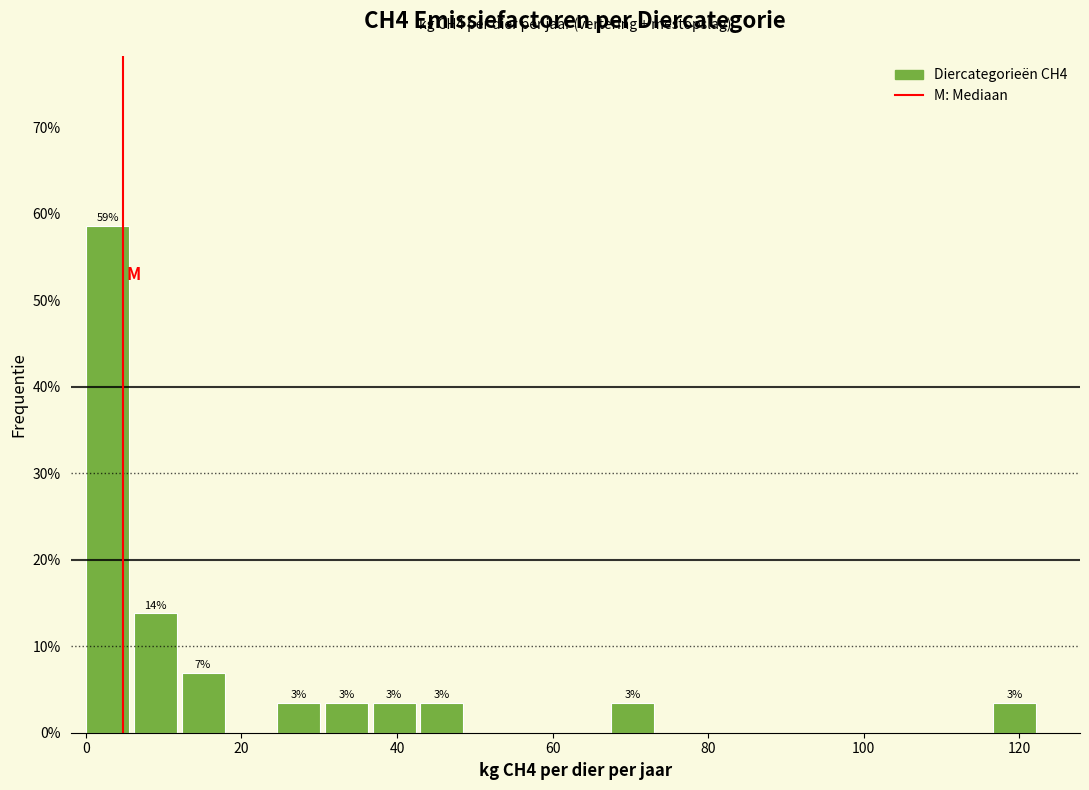

Read against the x-axis, roughly where is the centre of the tallest bar?

2